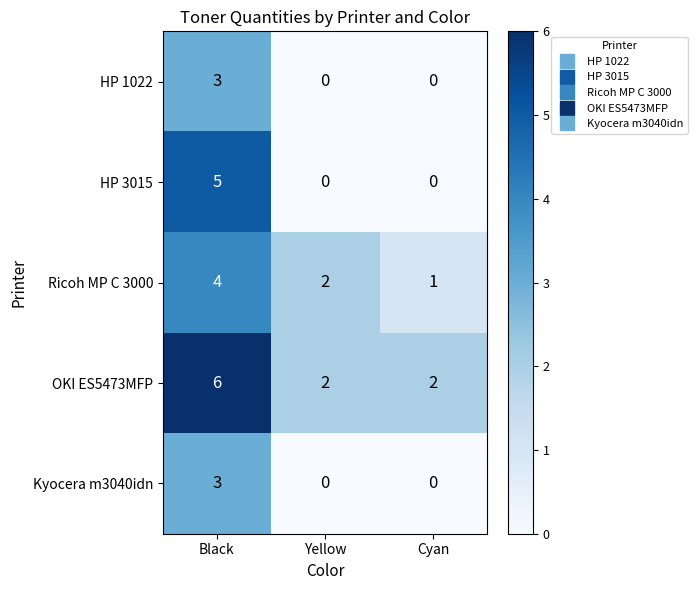

How many series are shown in this chart?

5